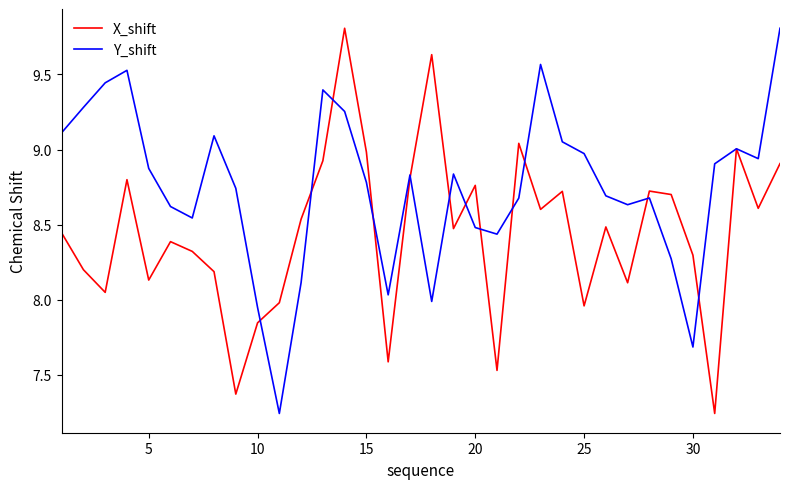

What is the maximum value for X_shift?

9.8